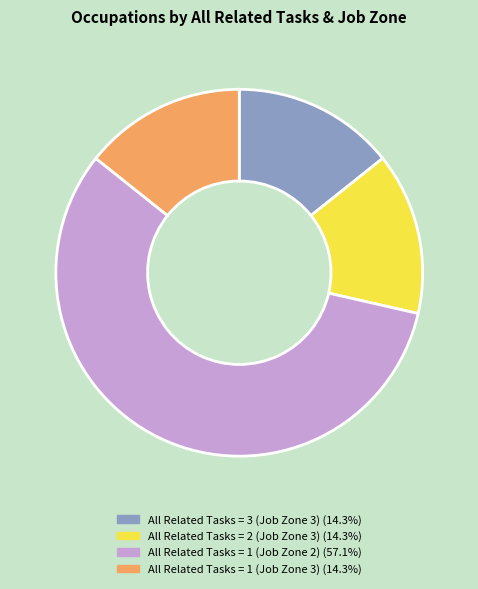

How many segments does this pie chart have?

4